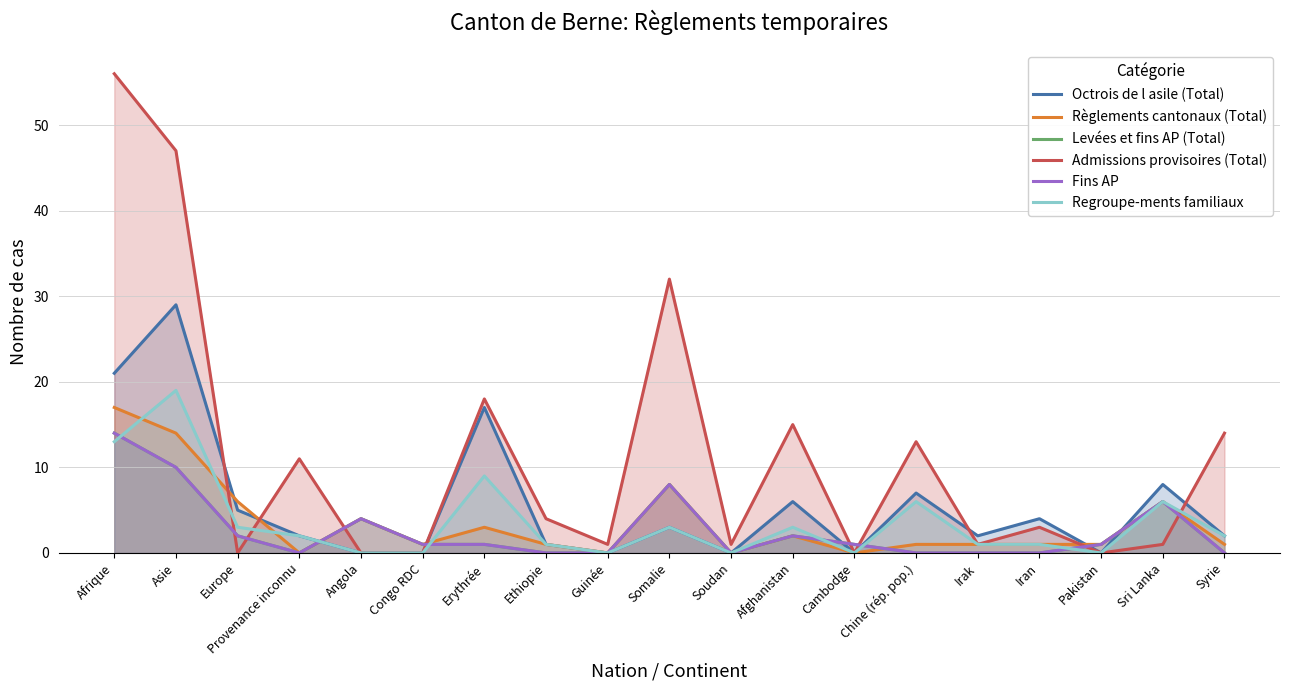

How many categories are shown in the chart?

19